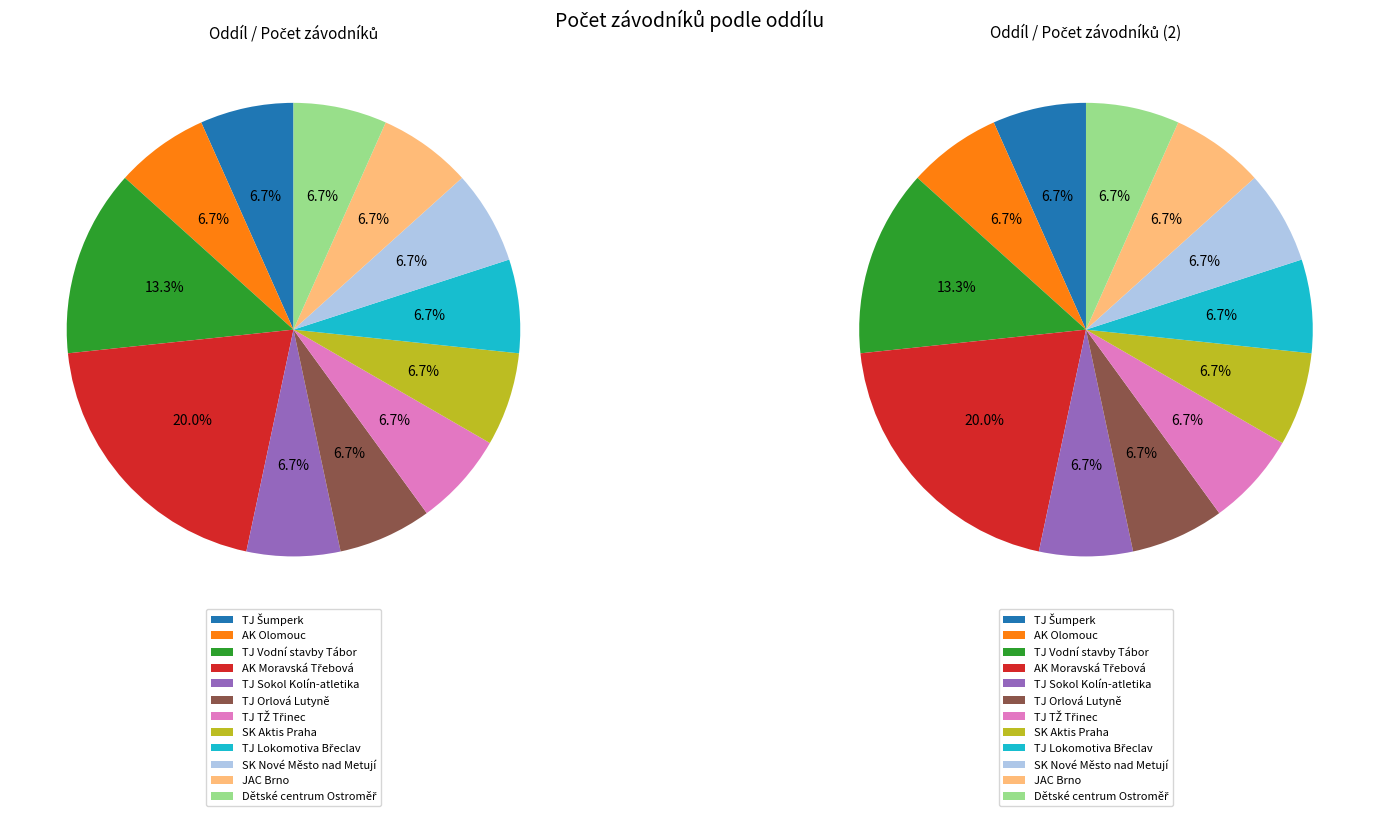

Is the sum of AK Olomouc and AK Moravská Třebová greater than half?

No